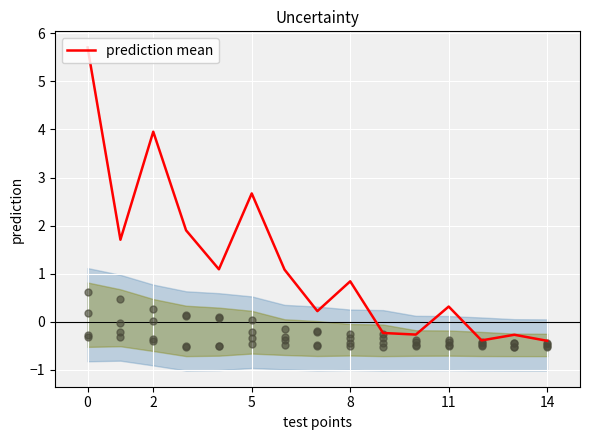

What is the highest value of the prediction mean series?

5.7